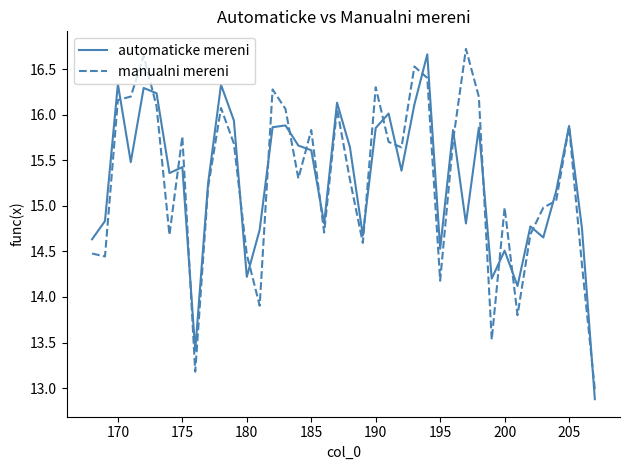

What is the highest value of the automaticke mereni series?

16.7